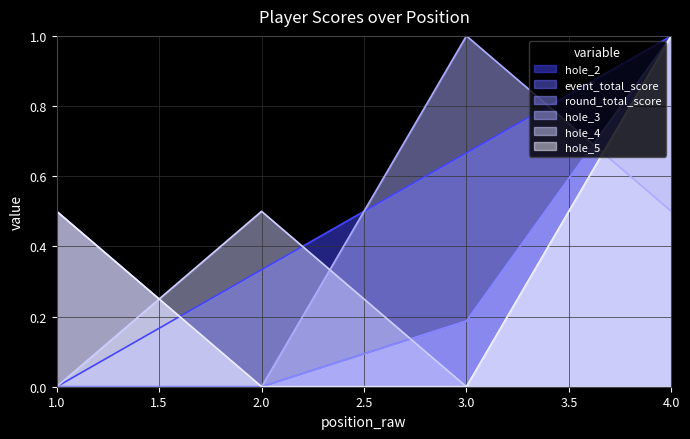

At which category does the chart reach its minimum across all series?

1